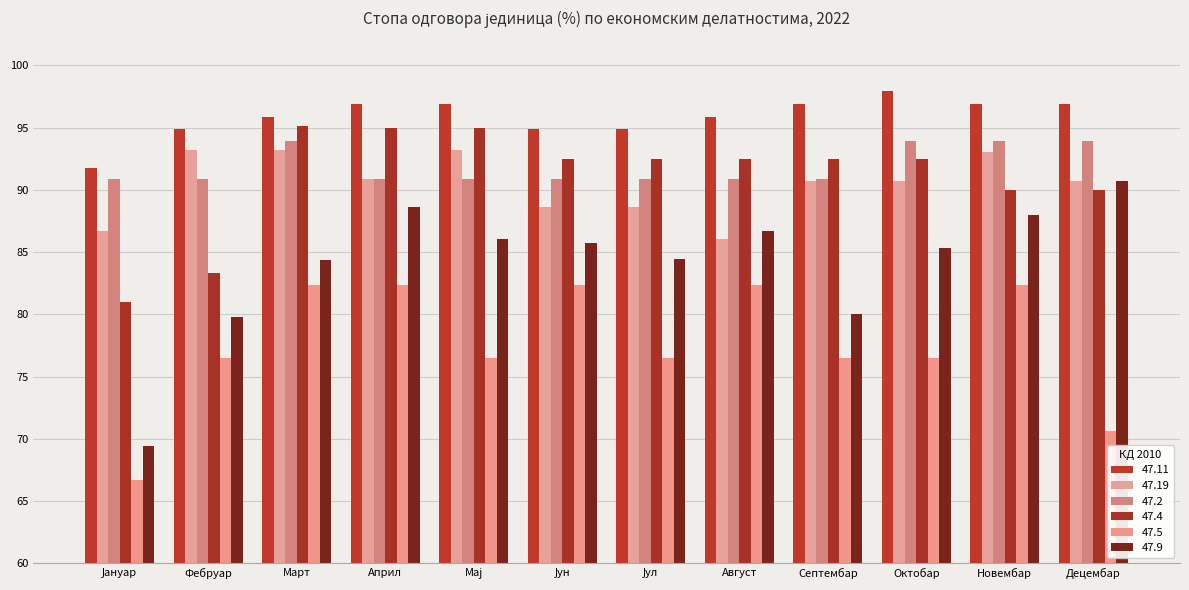

Is it true that 47.5 equals 118.1 at Децембар?

False